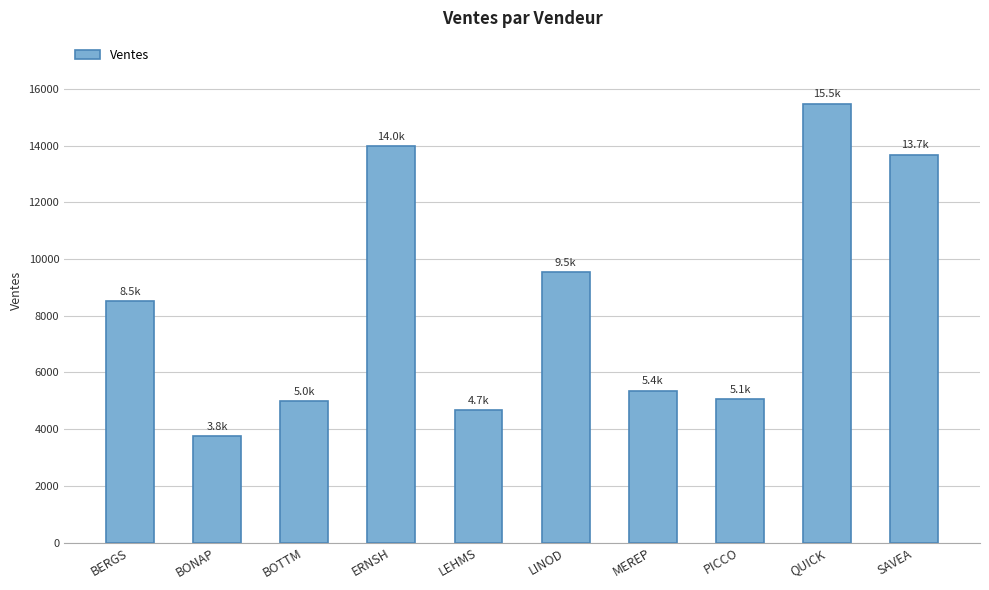

What is the label of the 2nd bar from the right?

QUICK